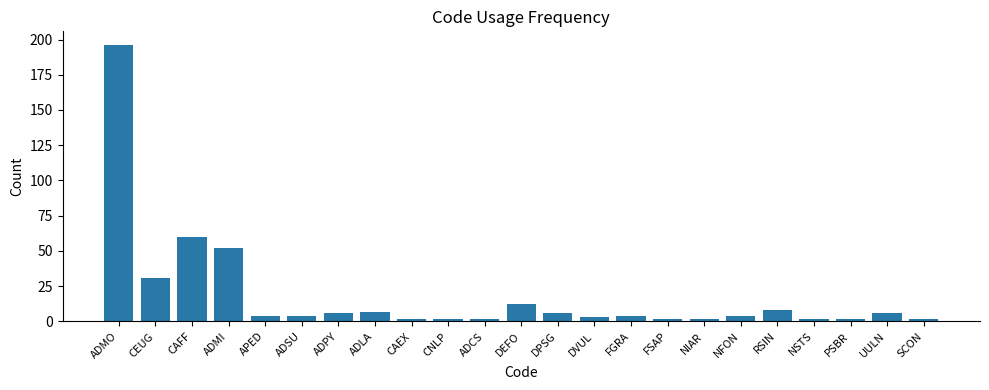

What is the smallest value displayed?

2